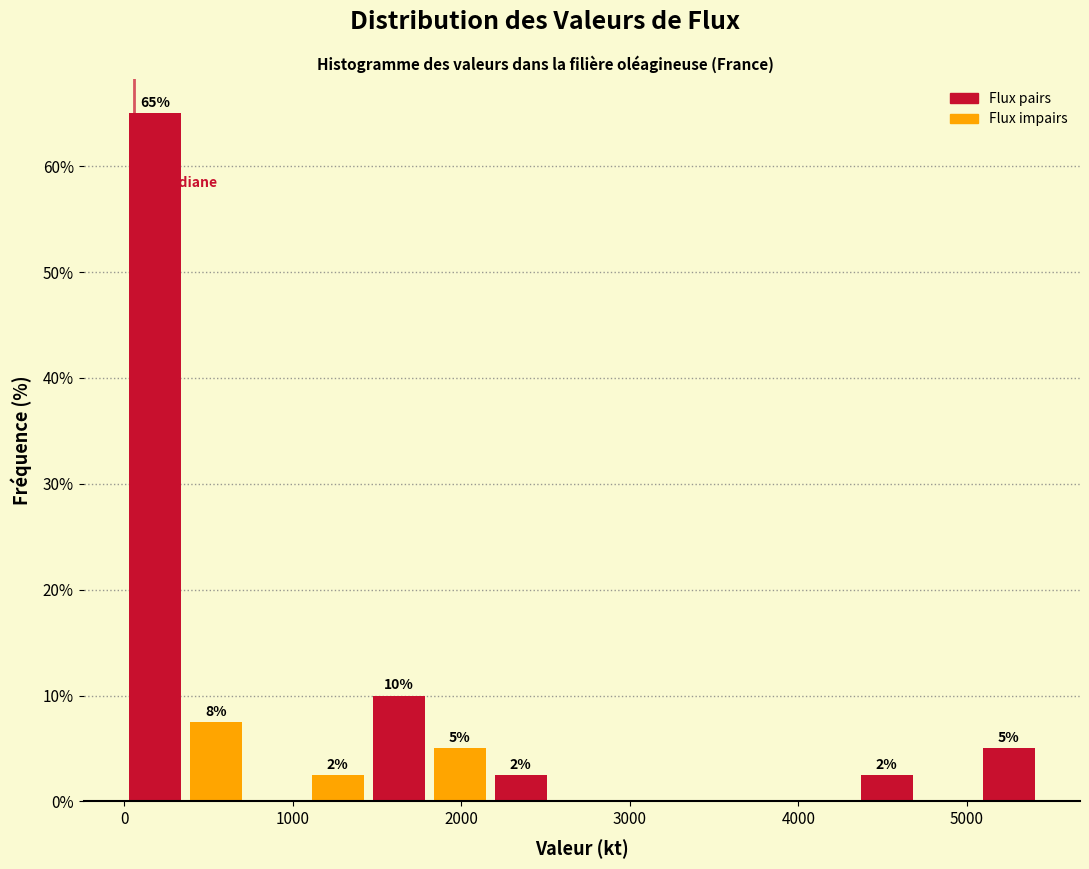

Around what value on the x-axis is the tallest bar? Give the approximate position of its centre, as read against the axis.

200